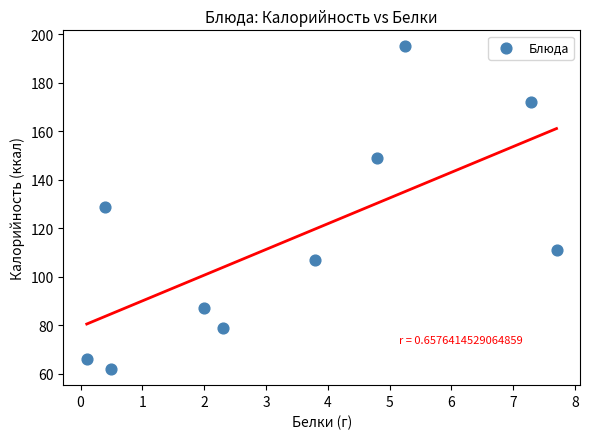

What is the range of Y values (max minus min)?

133